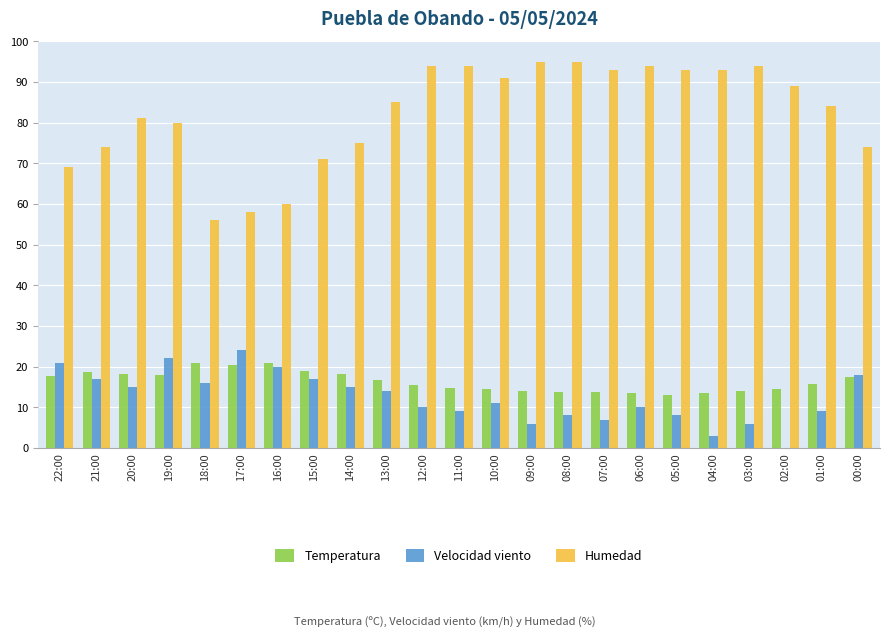

What is the sum of the Humedad values at 04:00 and 06:00?

187.0